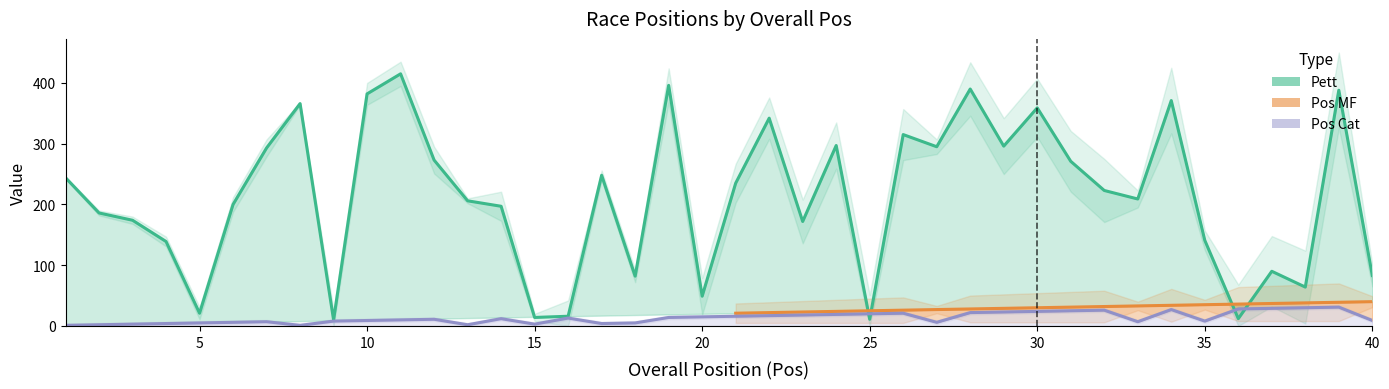

At how many categories does at least one series exceed 195?

24